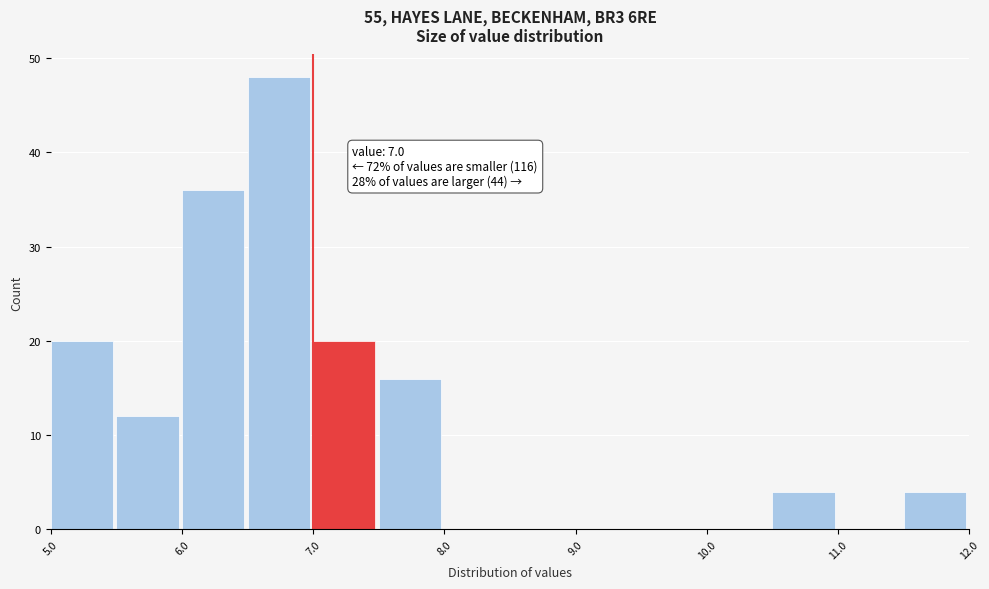

Which range on the x-axis has the tallest bar?

6.5 to 7.0